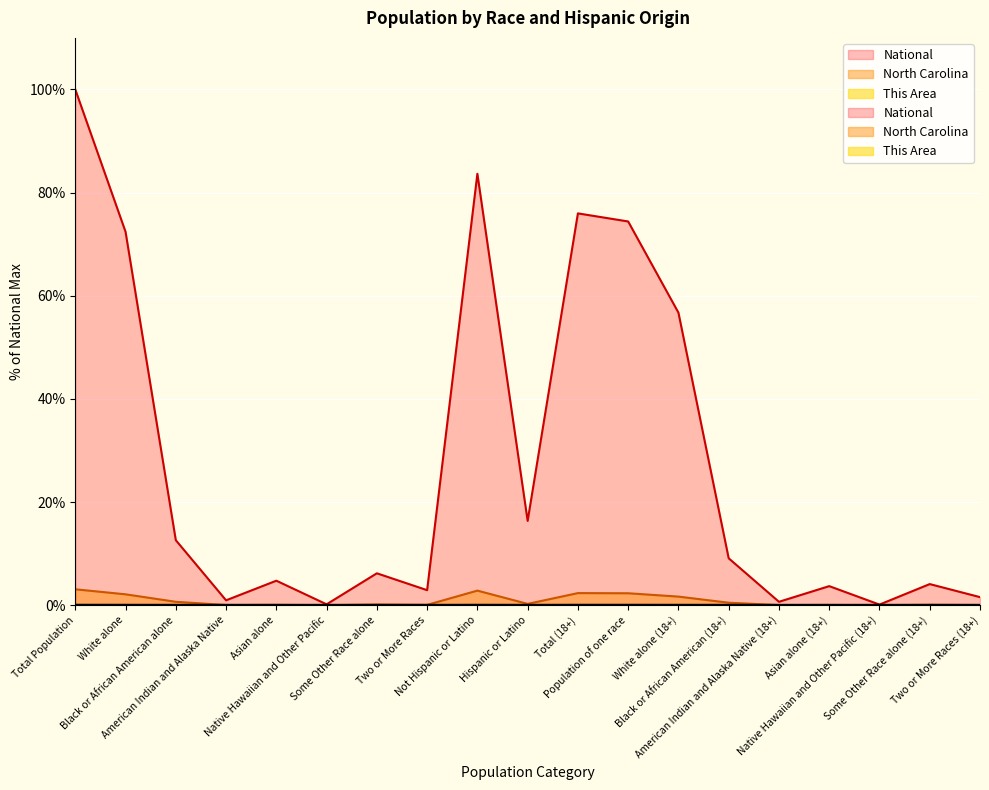

What is the value of the North Carolina point at the 8th from the left?

0.1